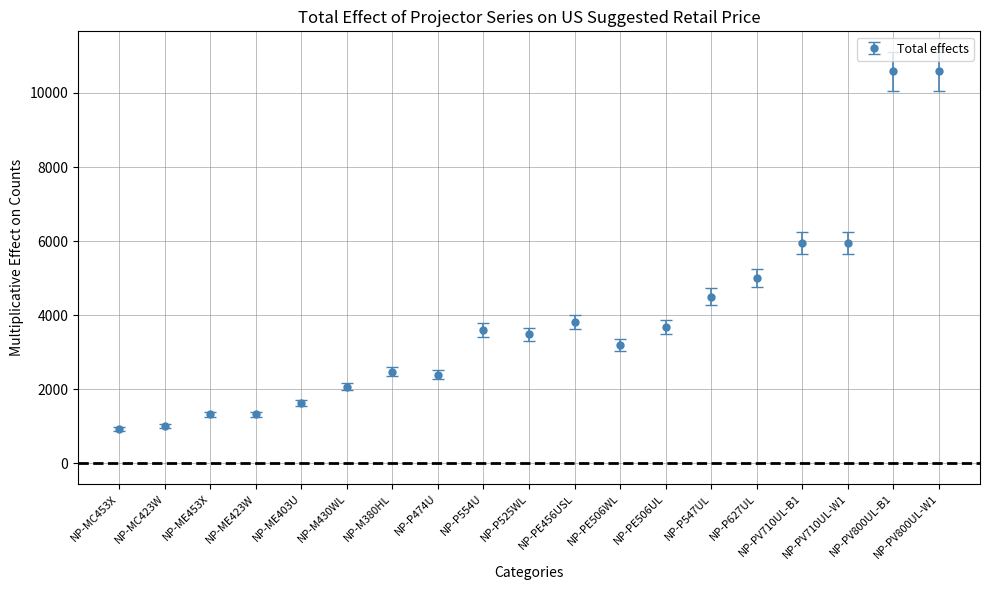

What is the maximum value shown in the chart?

10579